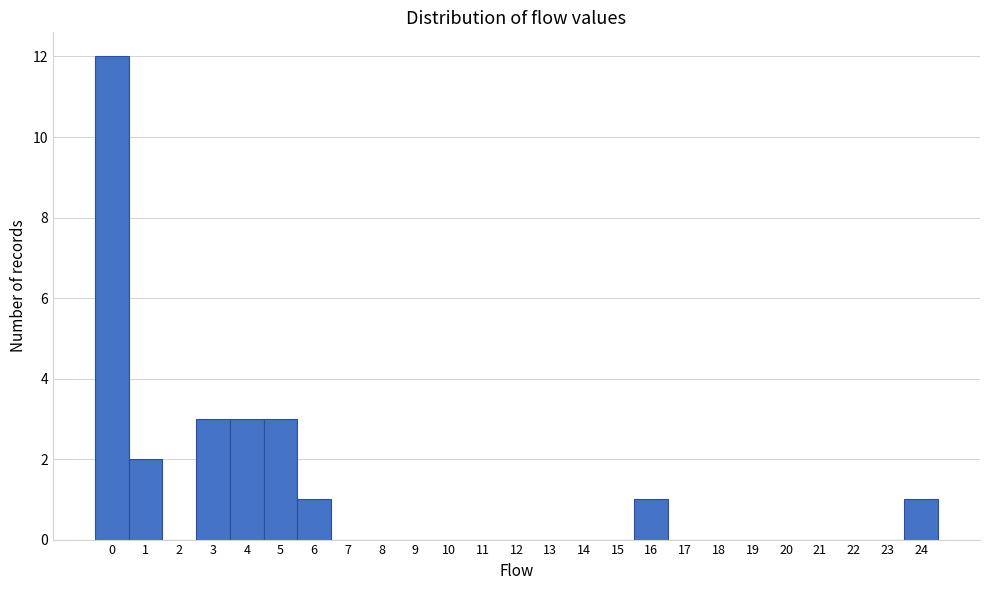

Reading left to right, list every bar in this chart as the range it spans on the x-axis followed by its height. The values are not printed on the chart, so give them approximately, as read against the axis.

-0.5 to 0.5: 12
0.5 to 1.5: 2
1.5 to 2.5: 0
2.5 to 3.5: 3
3.5 to 4.5: 3
4.5 to 5.5: 3
5.5 to 6.5: 1
6.5 to 7.5: 0
7.5 to 8.5: 0
8.5 to 9.5: 0
9.5 to 10.5: 0
10.5 to 11.5: 0
11.5 to 12.5: 0
12.5 to 13.5: 0
13.5 to 14.5: 0
14.5 to 15.5: 0
15.5 to 16.5: 1
16.5 to 17.5: 0
17.5 to 18.5: 0
18.5 to 19.5: 0
19.5 to 20.5: 0
20.5 to 21.5: 0
21.5 to 22.5: 0
22.5 to 23.5: 0
23.5 to 24.5: 1